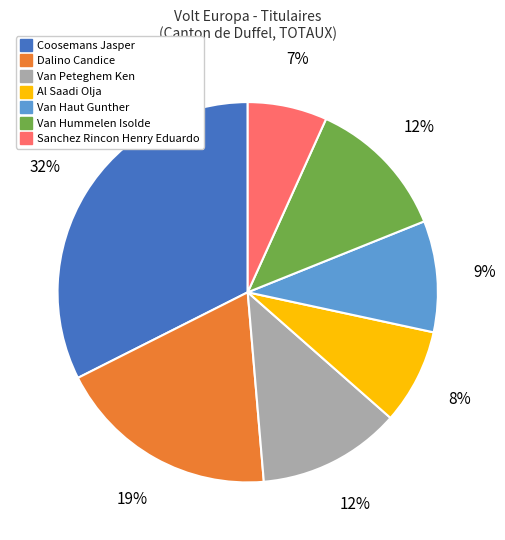

To the nearest percent, what is the average slice percentage?

14%